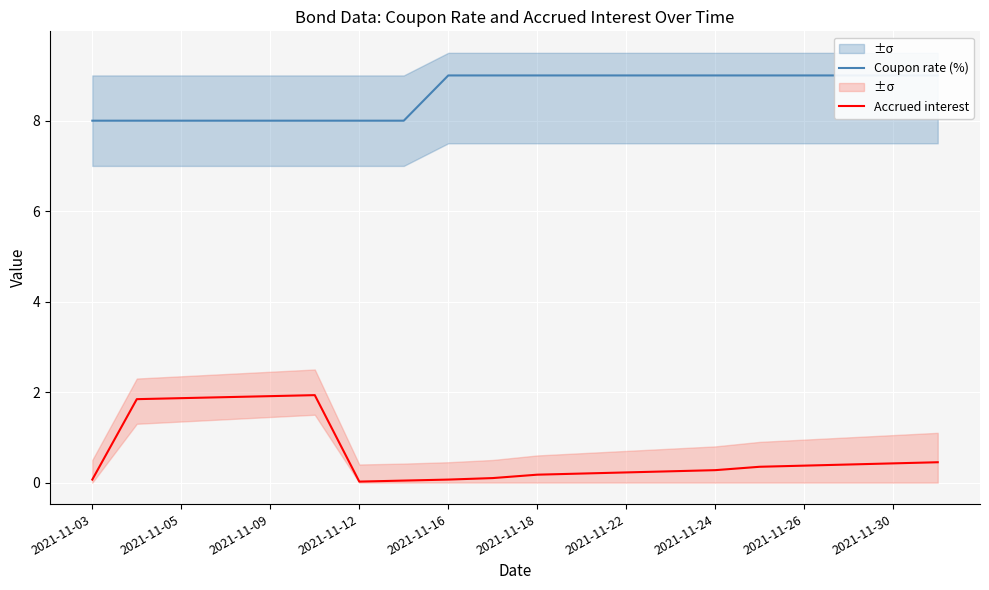

Which series has the largest total across all categories?

Coupon rate (%)